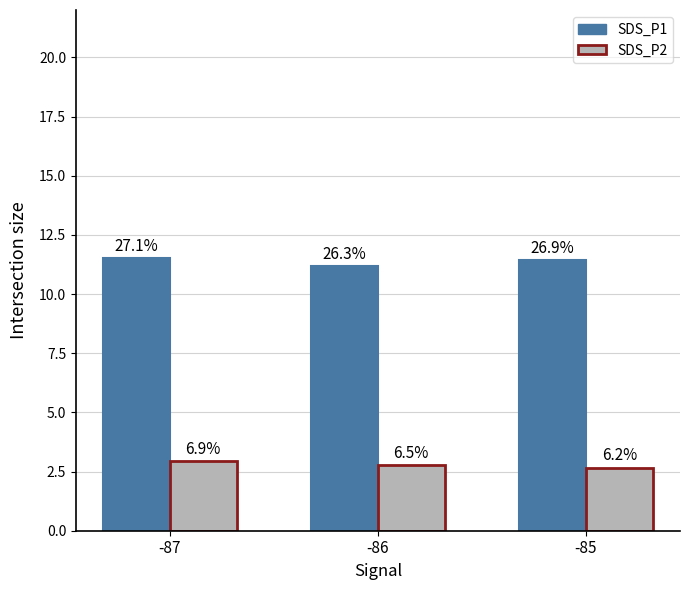

At which category does the chart reach its minimum across all series?

-85